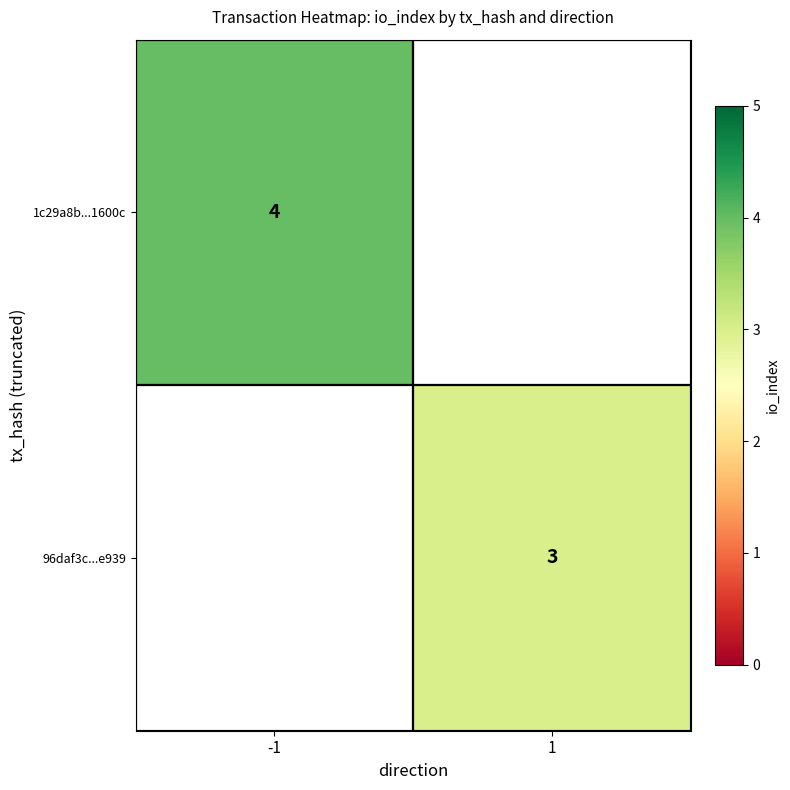

Which has a higher value, 1 or -1?

-1